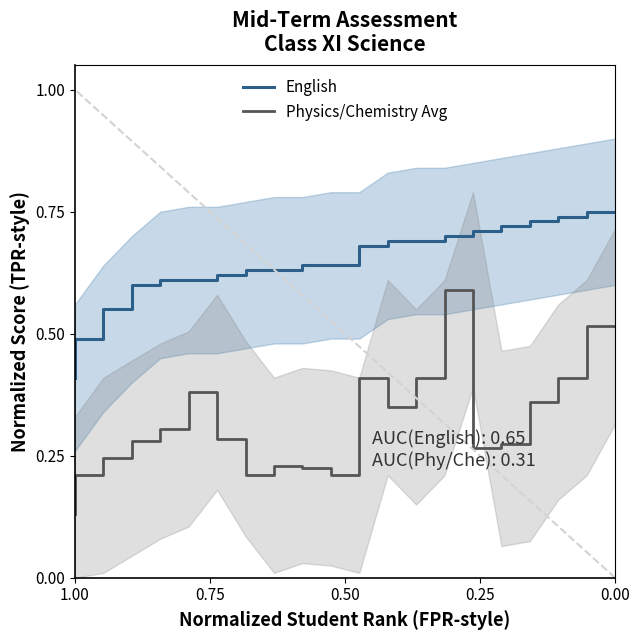

What is the sum of all English values?

12.8